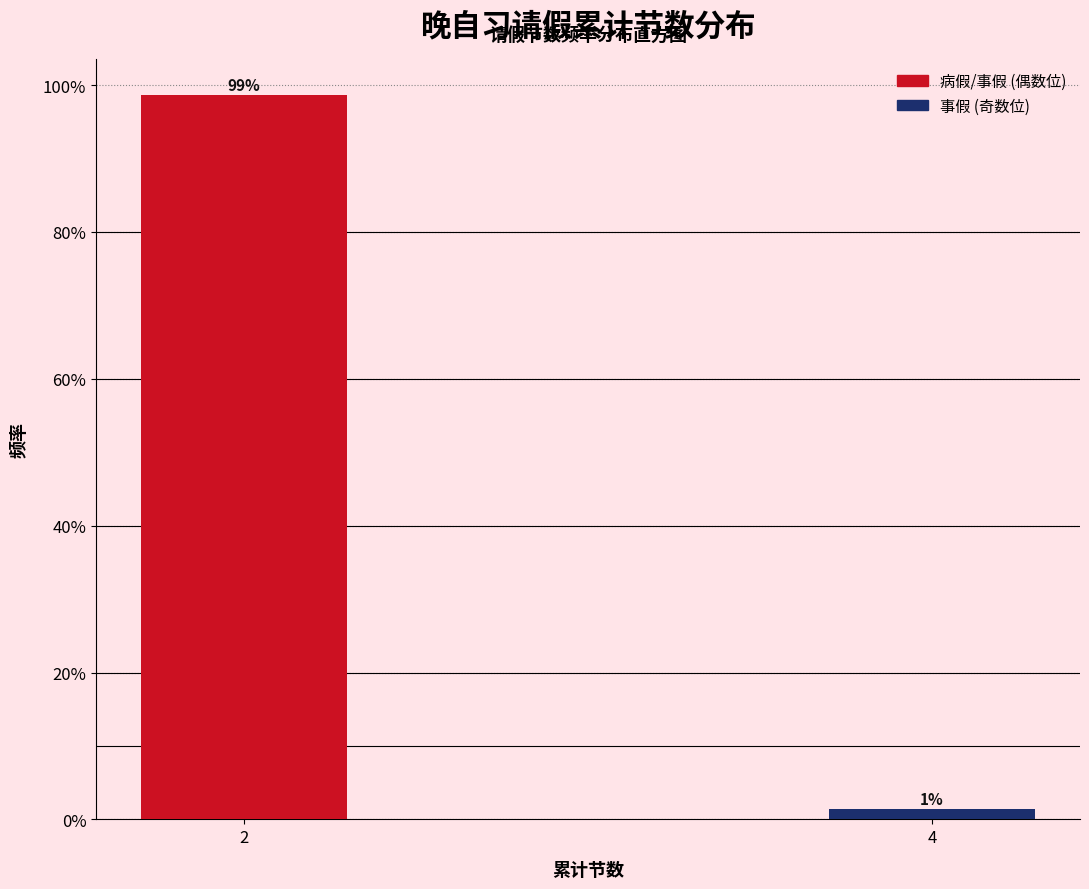

Does the chart contain any negative values?

No